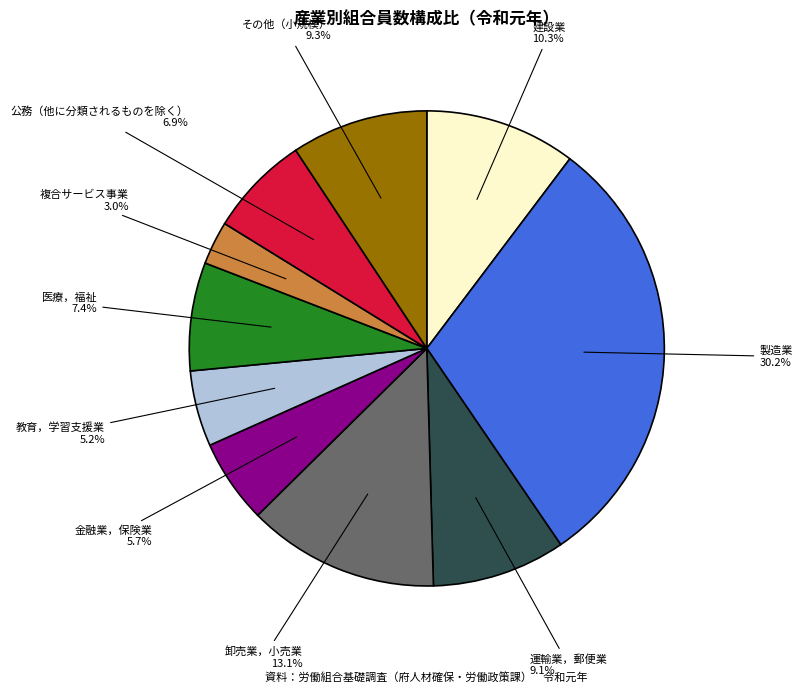

Does any single category account for the majority?

No